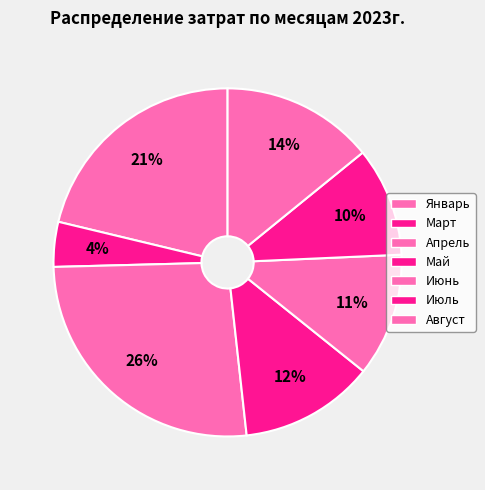

Count the number of slices in the pie.

7